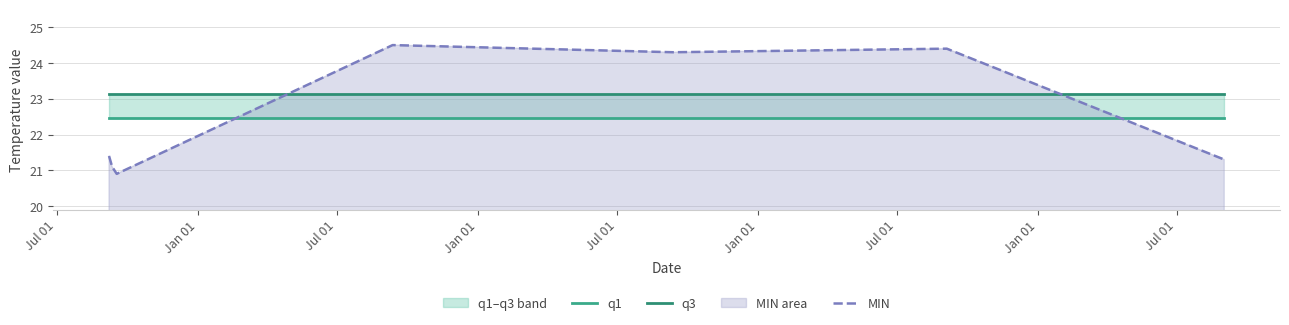

Which series has the largest total across all categories?

q3